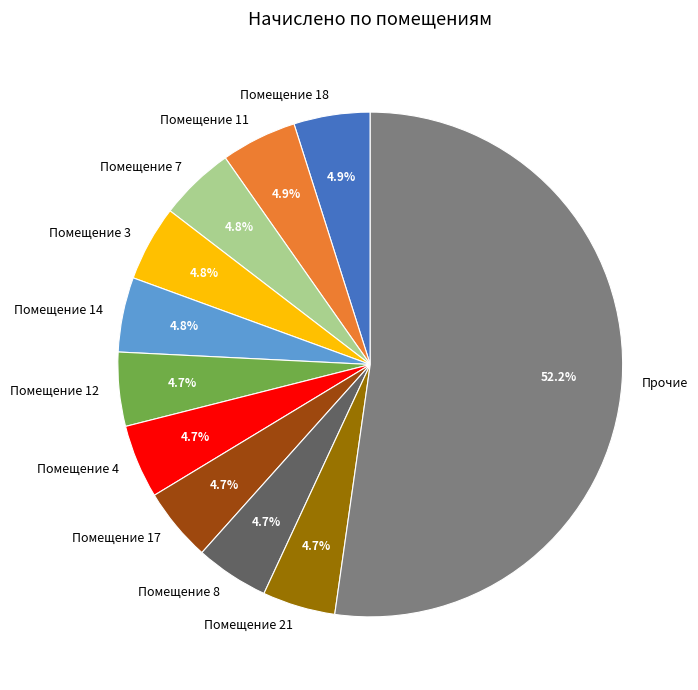

What portion of the pie excludes Помещение 21?

95.3%